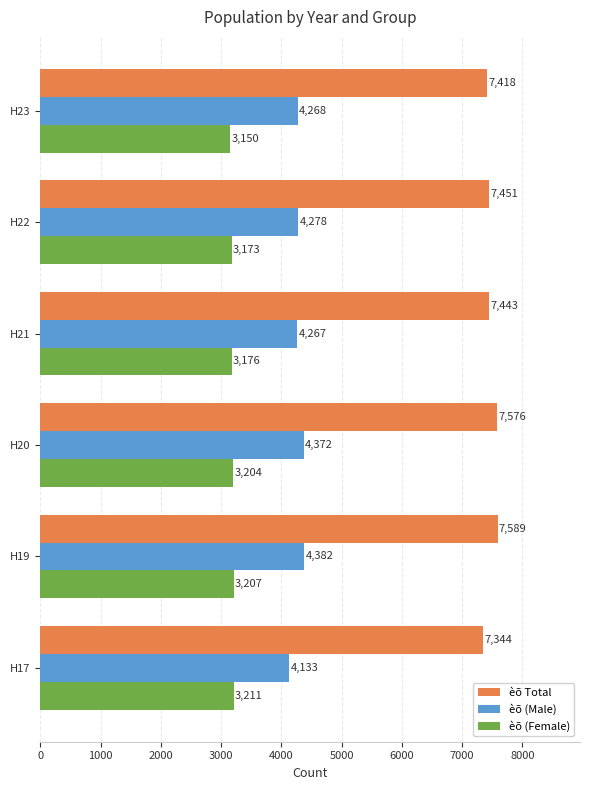

The èõ (Female) series shows 2056 at H20. True or false?

False